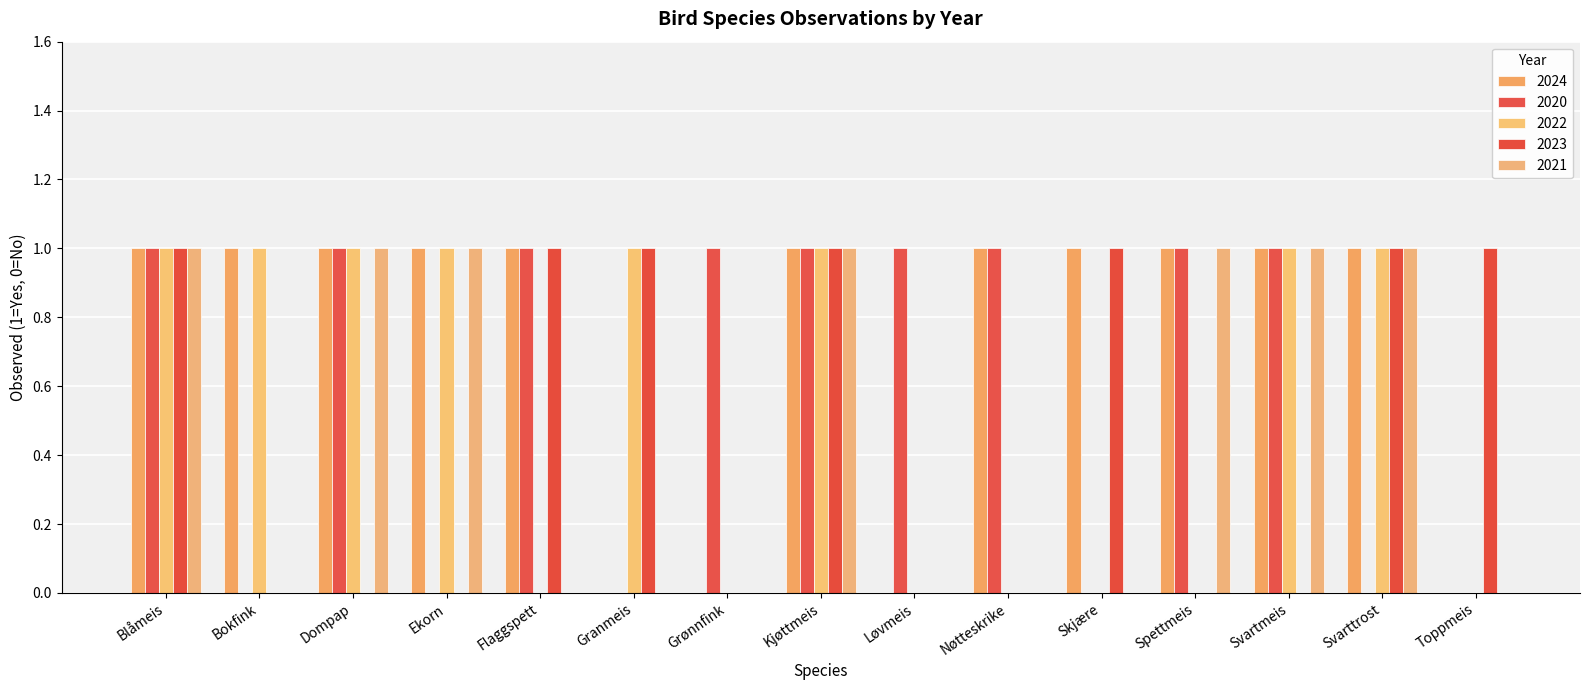

Does the chart contain stacked bars?

No